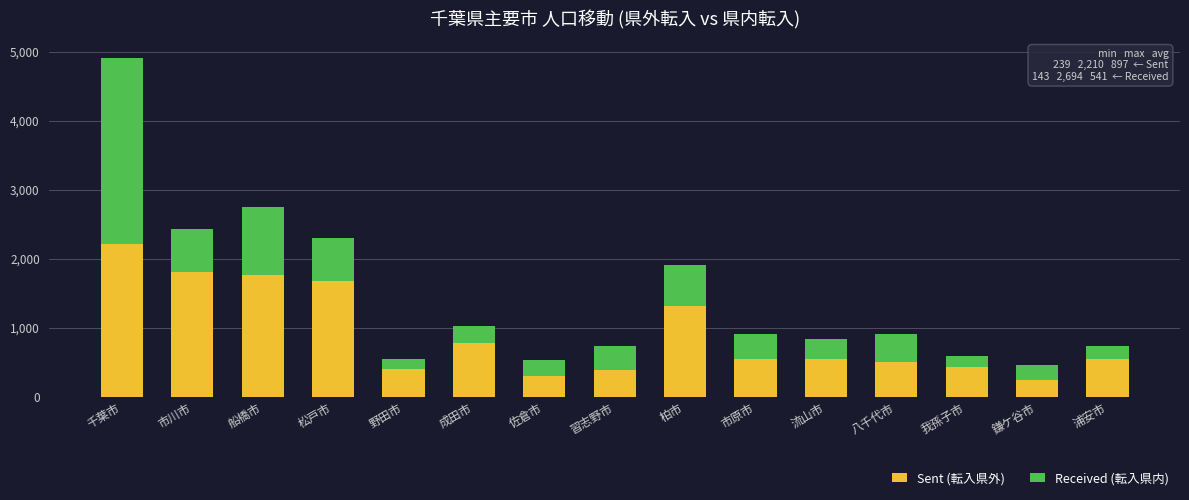

What is the difference between the maximum and minimum values in the Sent (転入県外) series?

1971